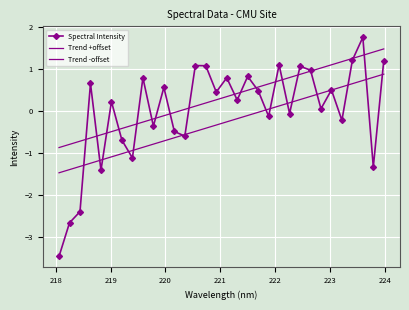

Which series has the largest total across all categories?

Trend +offset